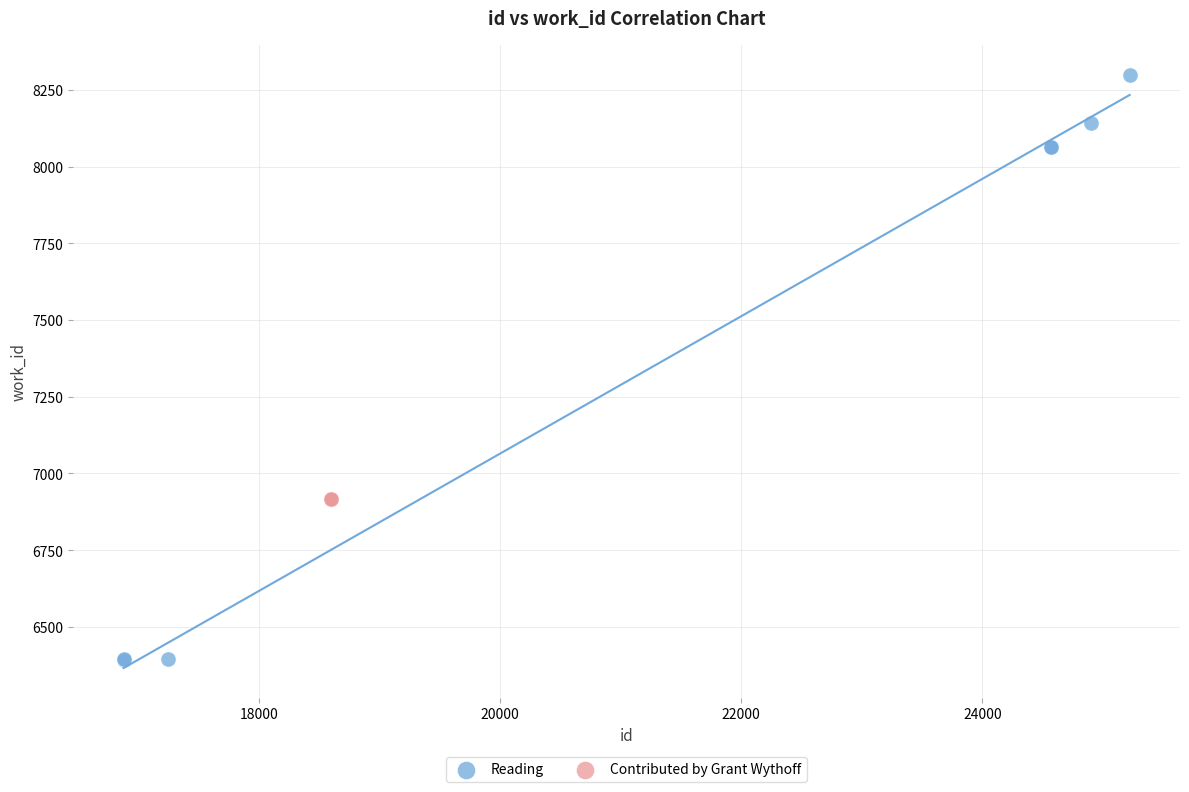

Which series reaches the maximum Y coordinate?

Reading